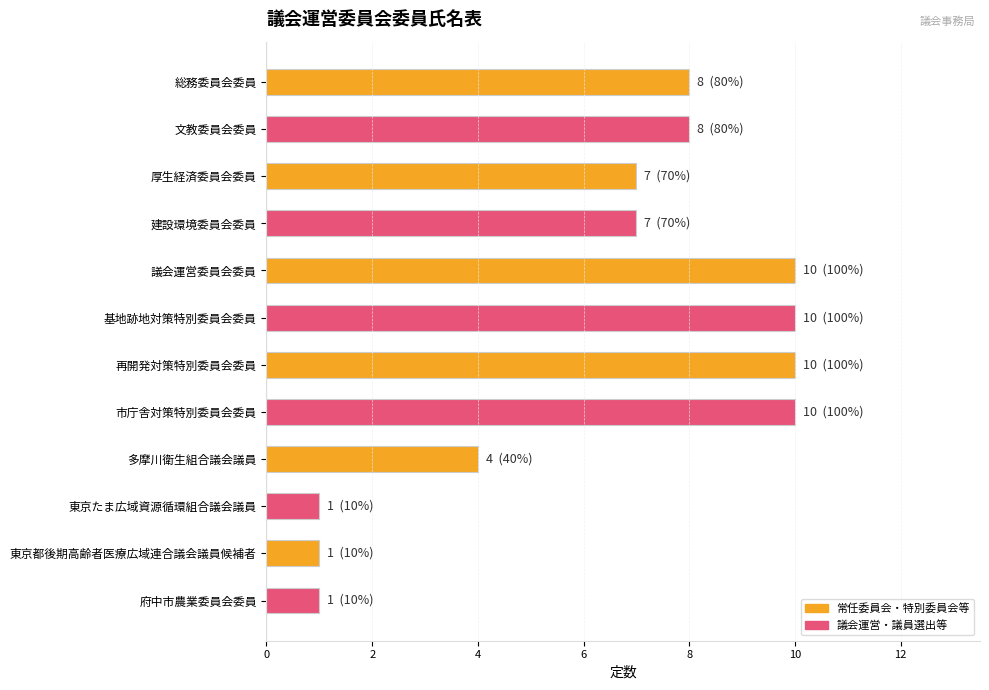

What is the value of the 9th bar from the top?

4